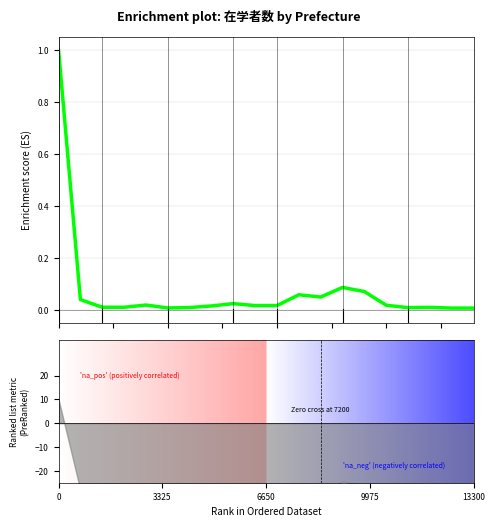

Reading left to right, extract all data points from this chart.

1.0	0.0	0.0	0.0	0.0	0.0	0.0	0.0	0.0	0.0	0.0	0.1	0.0	0.1	0.1	0.0	0.0	0.0	0.0	0.0